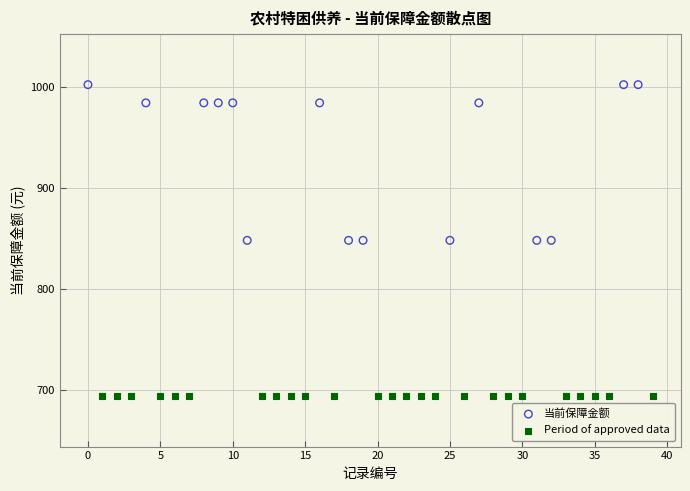

Which series reaches the maximum Y coordinate?

当前保障金额